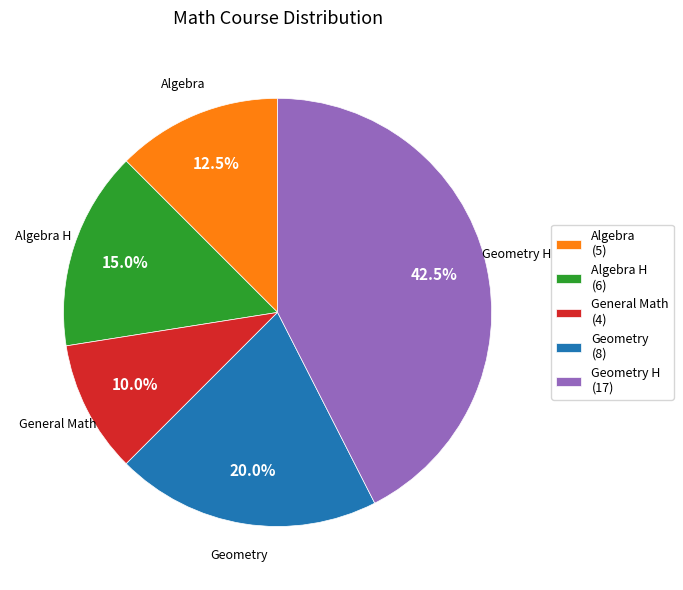

What is the largest slice in the pie chart?

Geometry H (17)